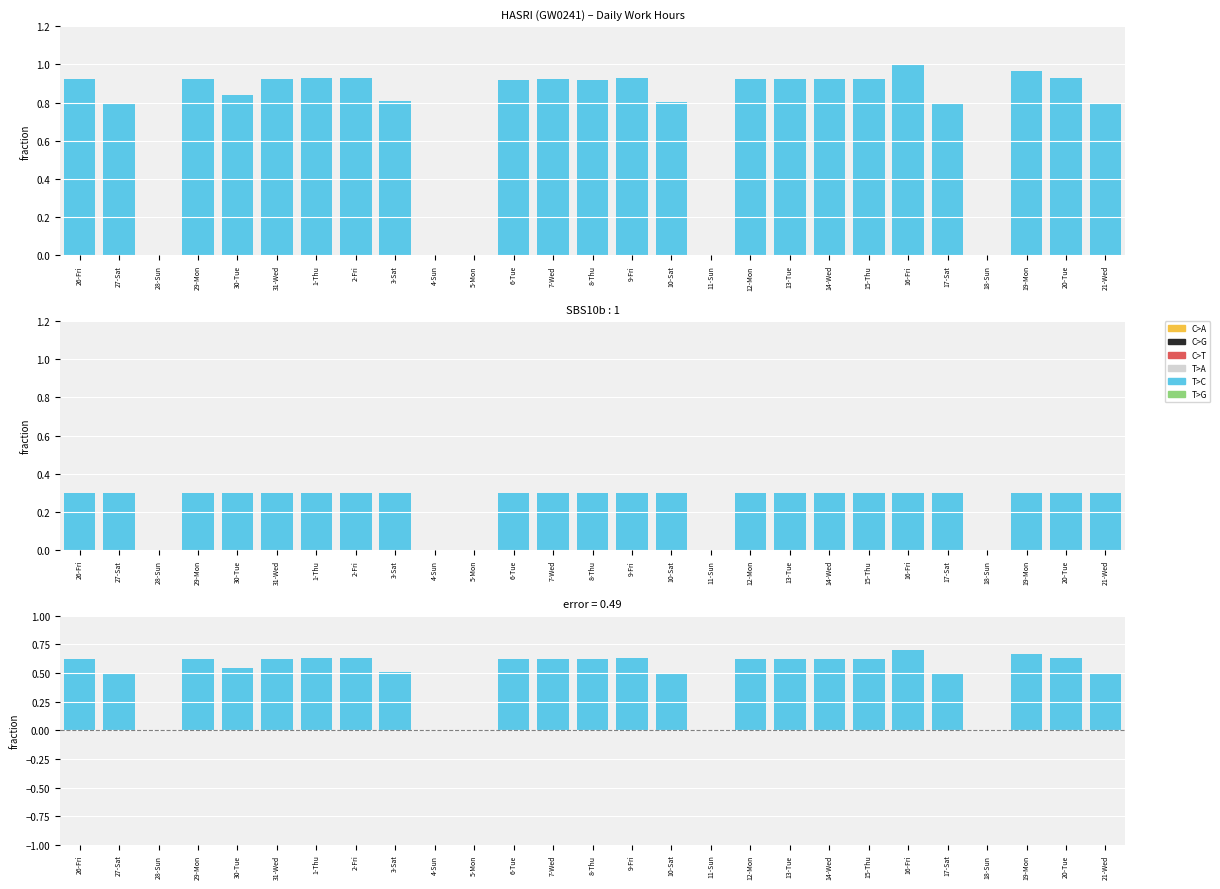

Reading left to right, extract all data points from this chart.

26-Fri=0.6	27-Sat=0.5	28-Sun=0.0	29-Mon=0.6	30-Tue=0.5	31-Wed=0.6	1-Thu=0.6	2-Fri=0.6	3-Sat=0.5	4-Sun=0.0	5-Mon=0.0	6-Tue=0.6	7-Wed=0.6	8-Thu=0.6	9-Fri=0.6	10-Sat=0.5	11-Sun=0.0	12-Mon=0.6	13-Tue=0.6	14-Wed=0.6	15-Thu=0.6	16-Fri=0.7	17-Sat=0.5	18-Sun=0.0	19-Mon=0.7	20-Tue=0.6	21-Wed=0.5